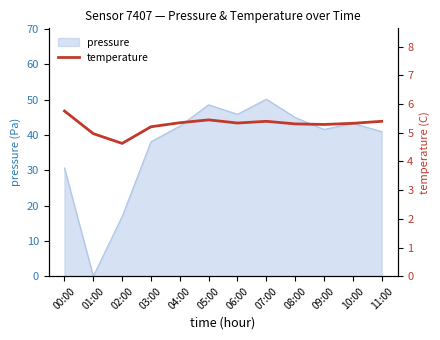

Where does the data first go above 5?

00:00